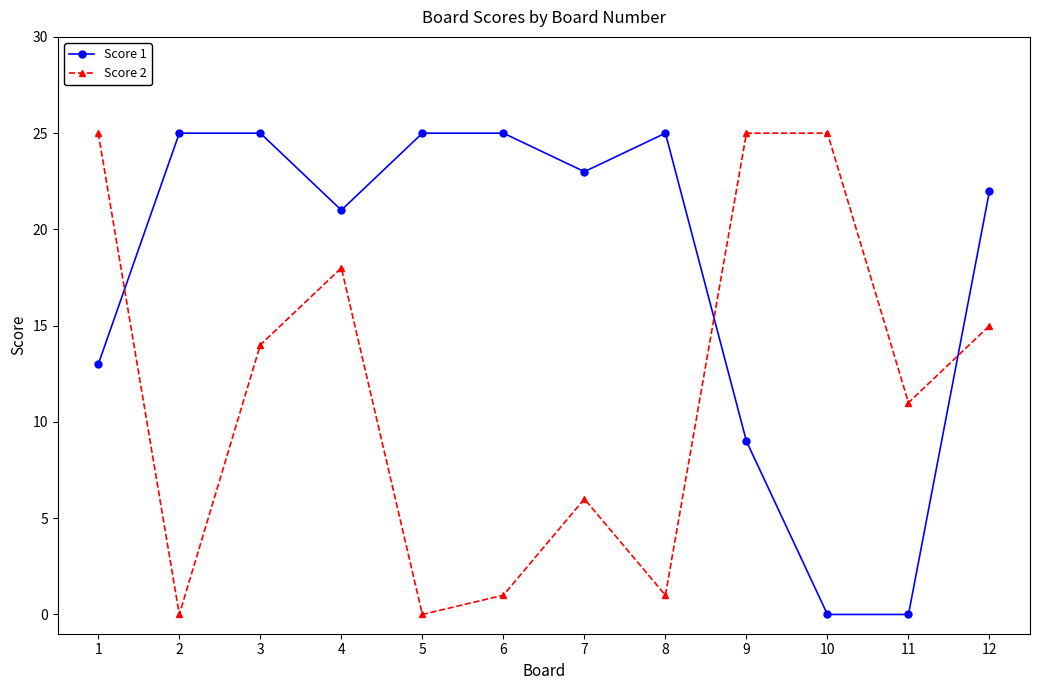

Rank the series at 6 from highest to lowest value.

Score 1, Score 2